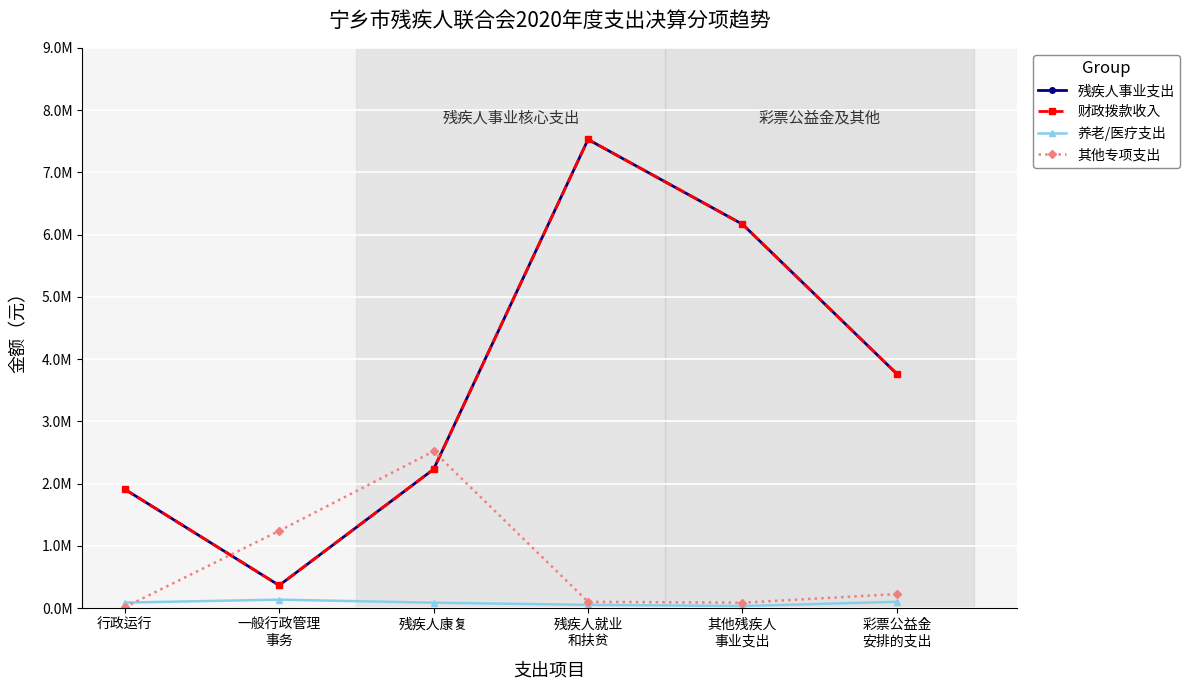

Does the chart have visible grid lines?

Yes